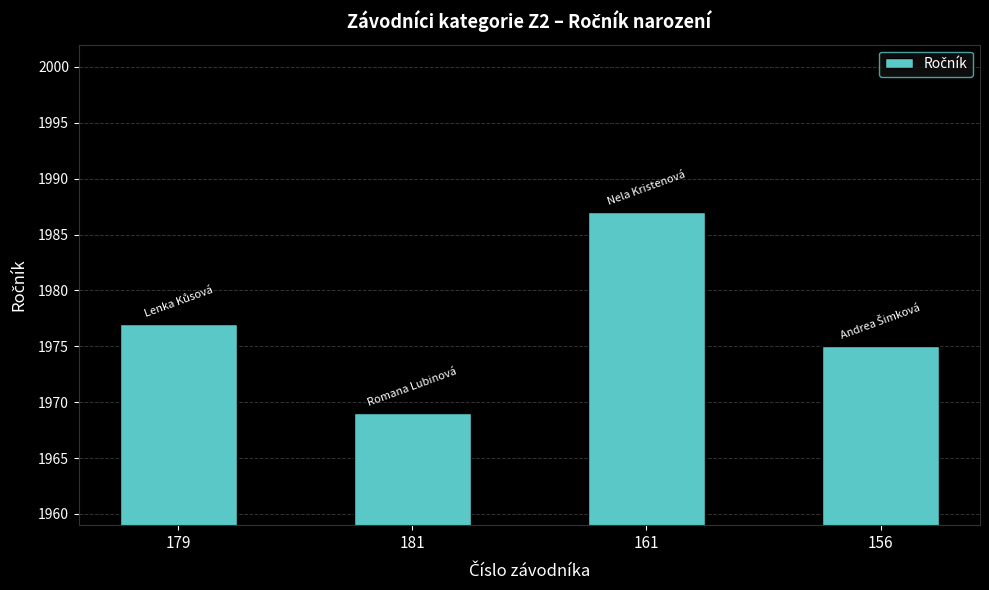

What is the difference between the second highest and second lowest values?

2